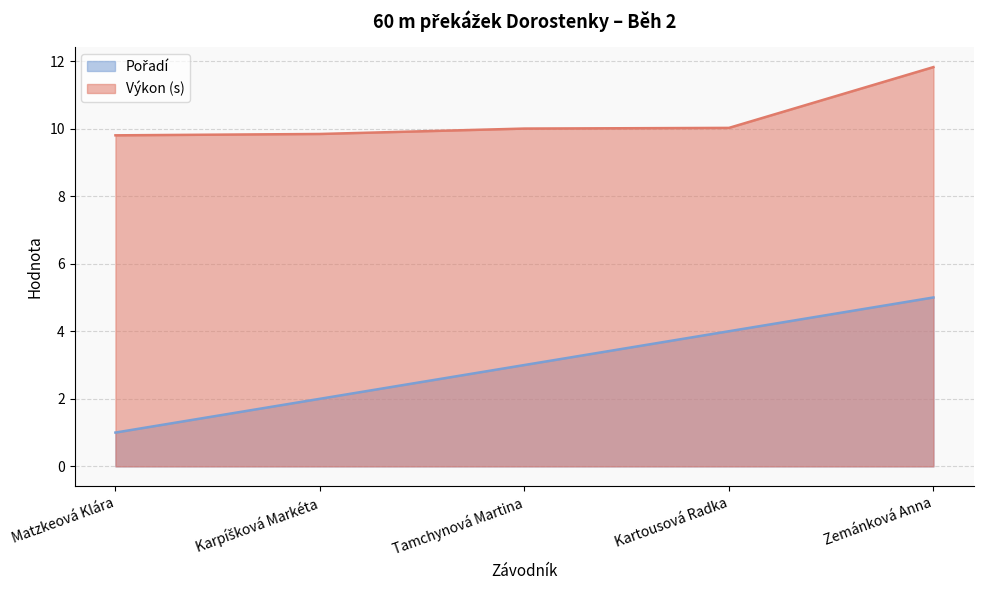

What is the value of the Pořadí point at the 2nd from the left?

2.0